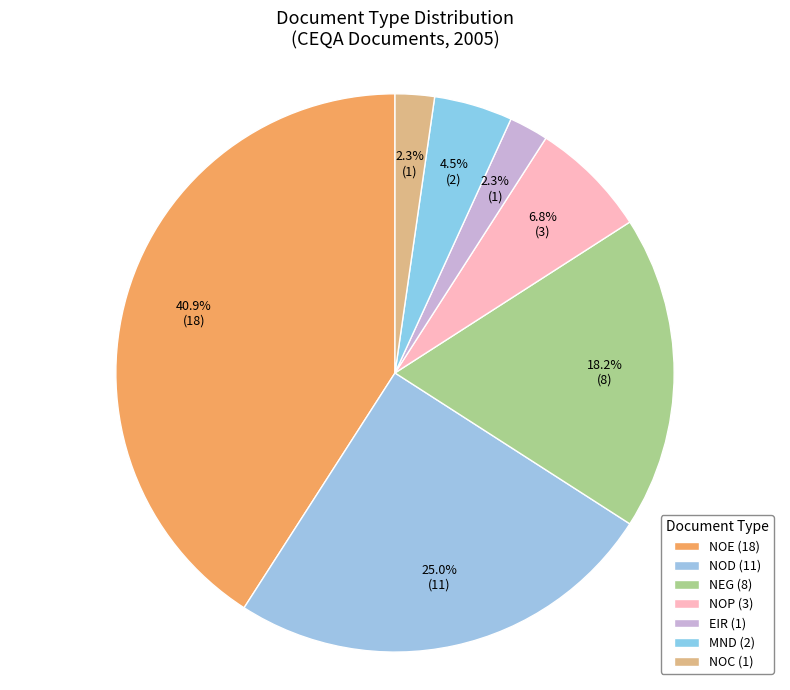

How many slices are in this pie chart?

7